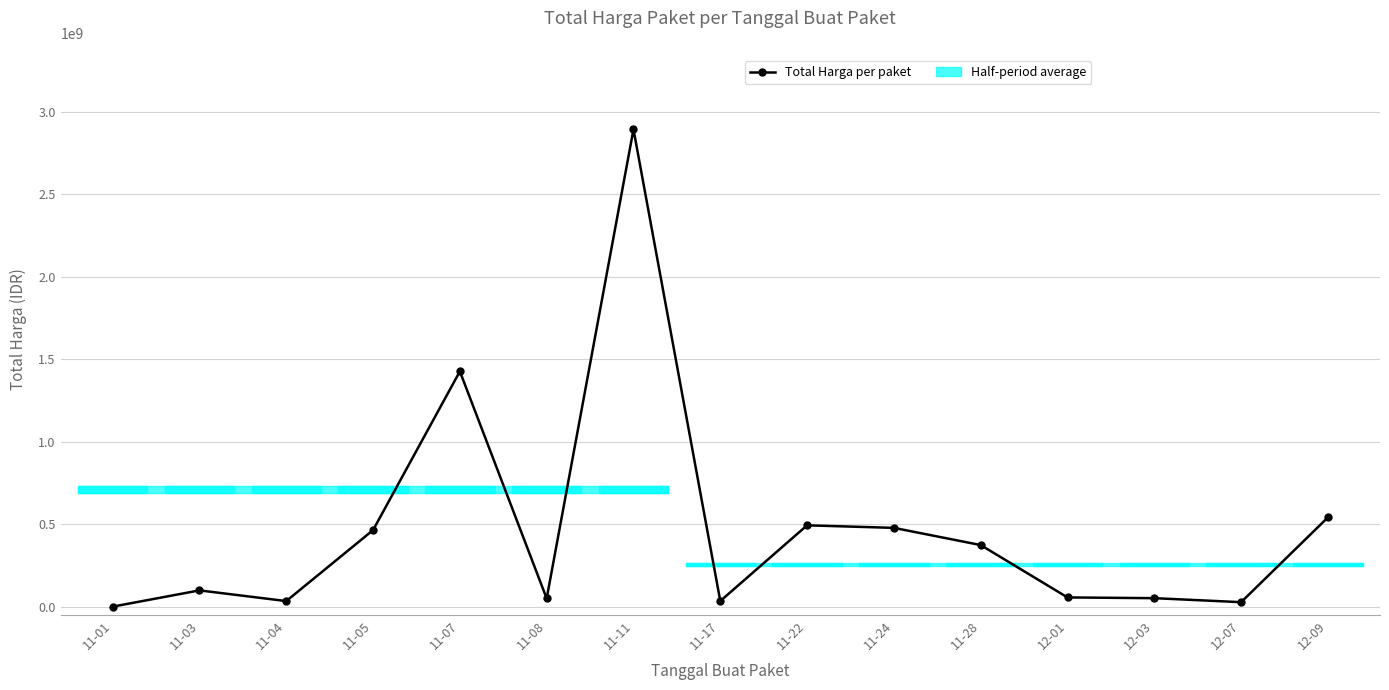

Which has a higher value, 12-01 or 12-09?

12-09